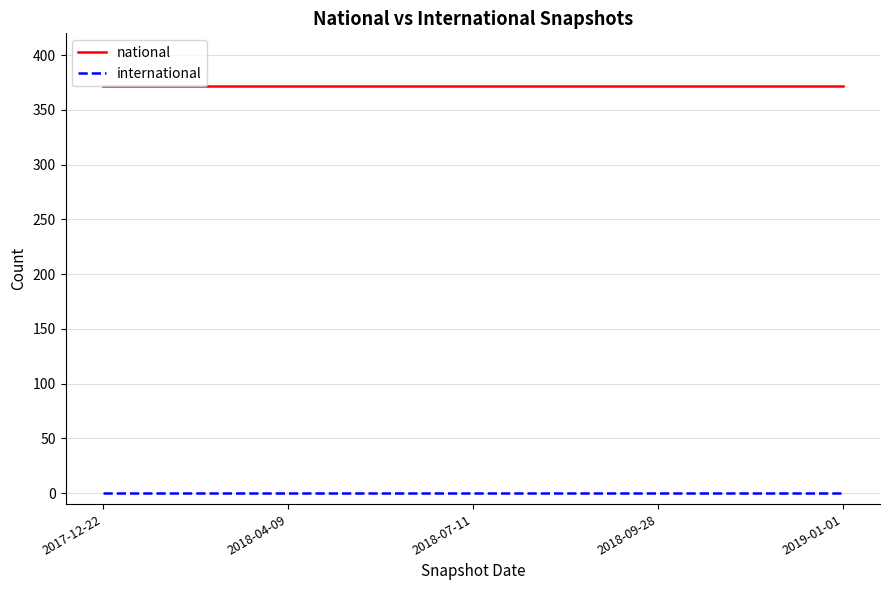

The national series shows 372 at 2018-04-09. True or false?

True